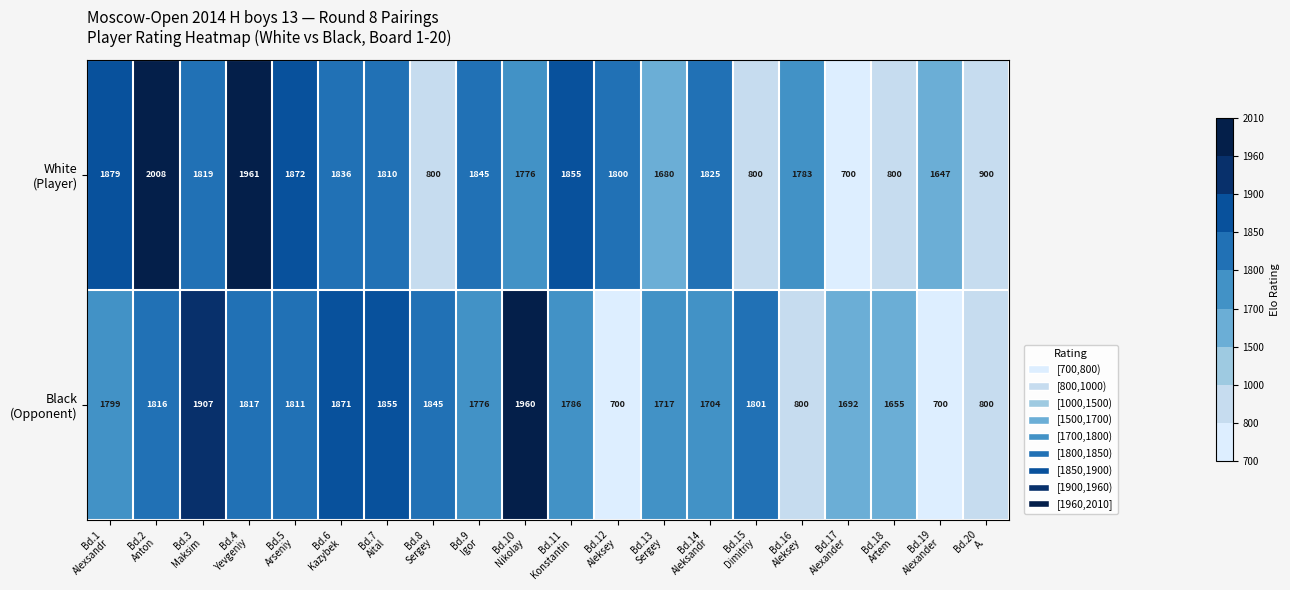

What is the maximum value shown in the chart?

2008